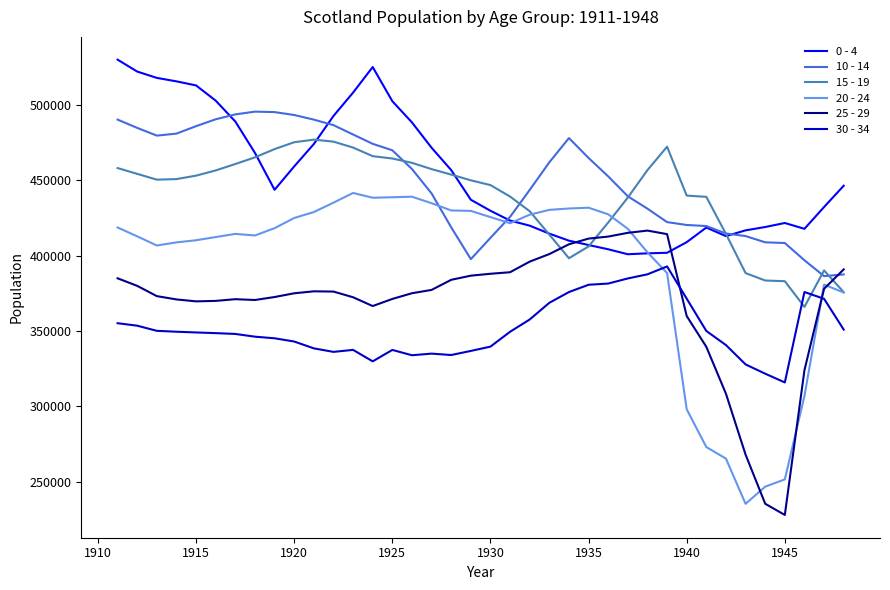

What is the highest value of the 10 - 14 series?

495701